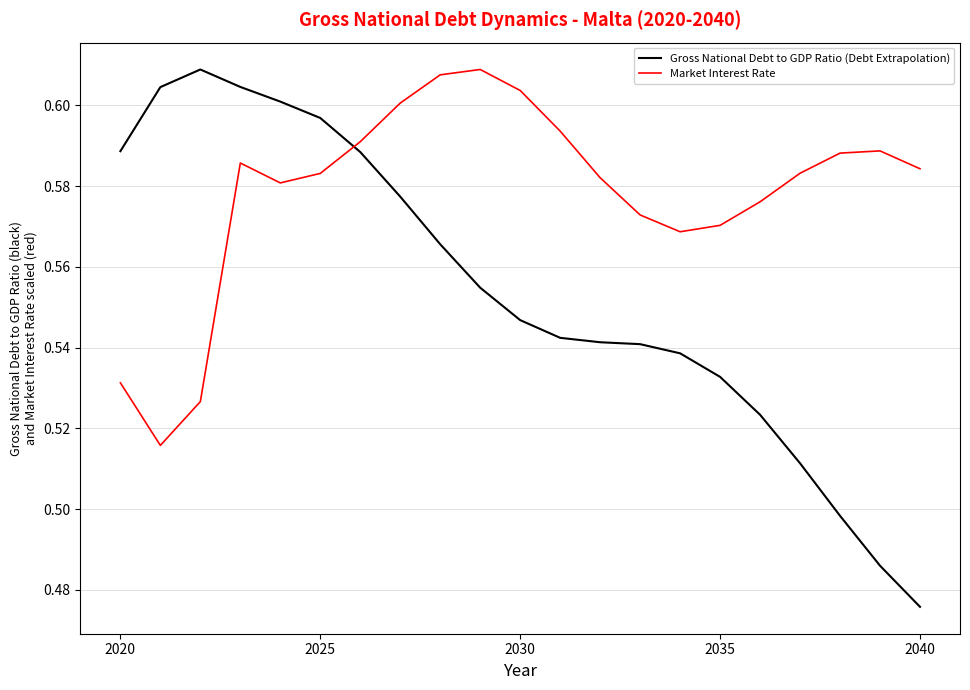

Which series has the largest total across all categories?

Market Interest Rate